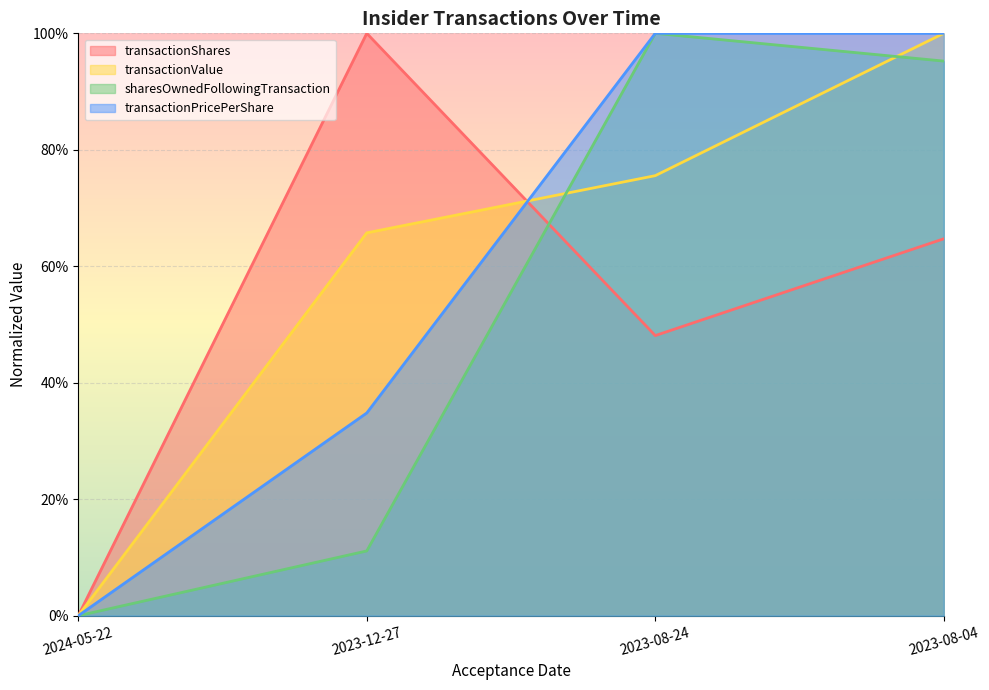

At which category is the sum across all series the highest?

2023-08-04